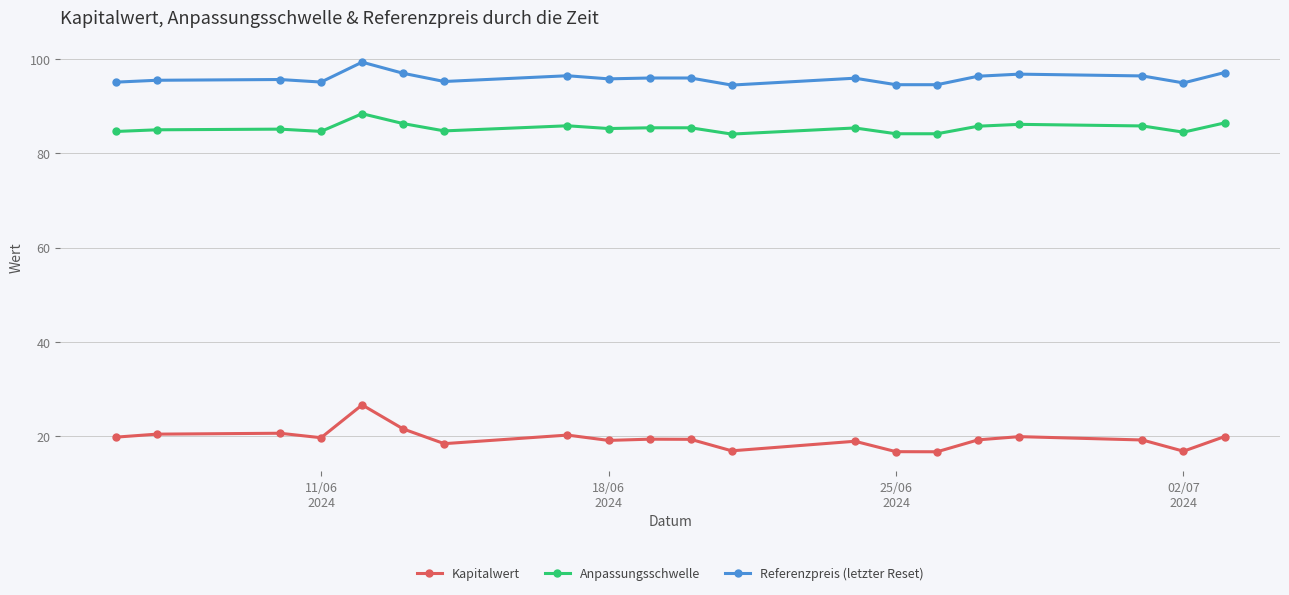

Which series has the widest spread of values?

Kapitalwert